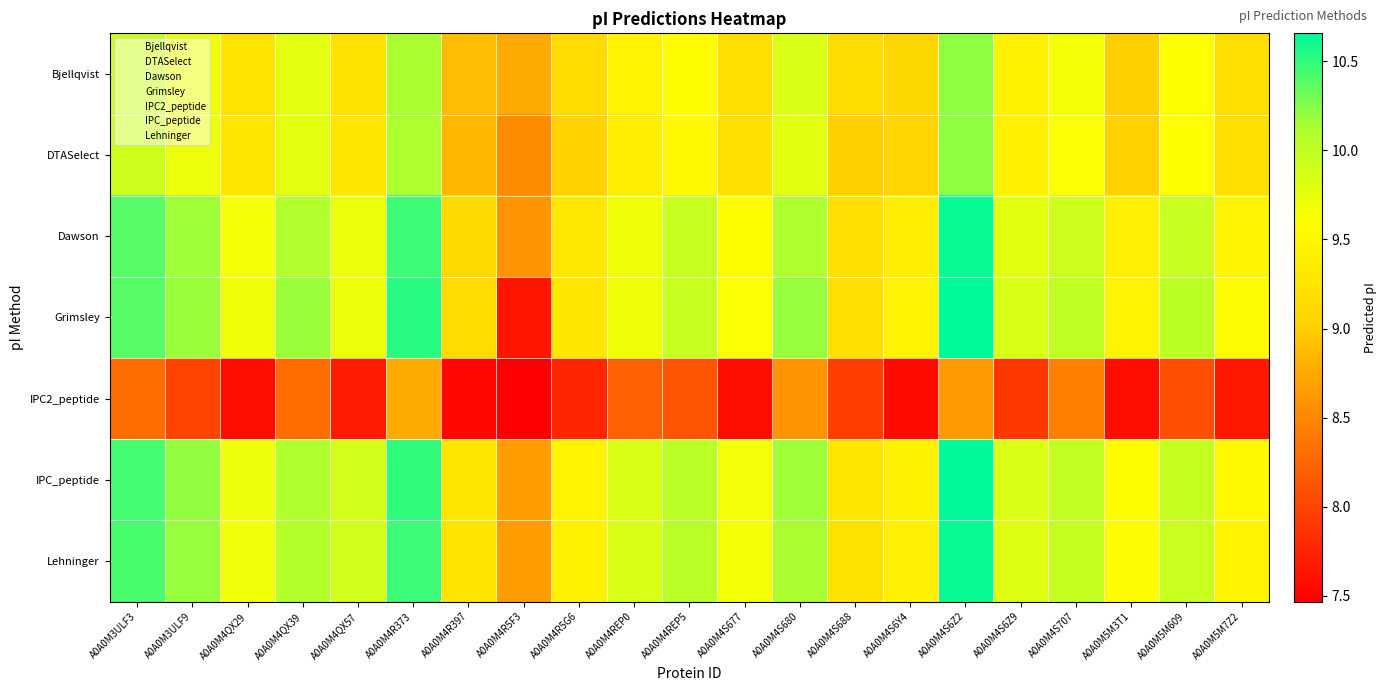

True or false: Grimsley has a value of 5.3 at A0A0M3ULF3.

False